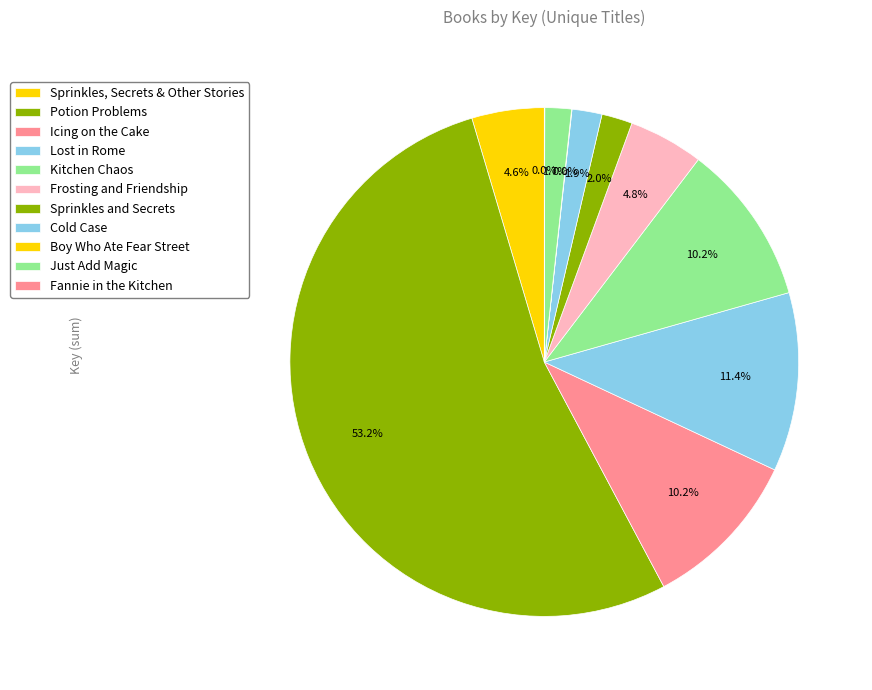

What percentage do Cold Case and Icing on the Cake together represent?

12.2%